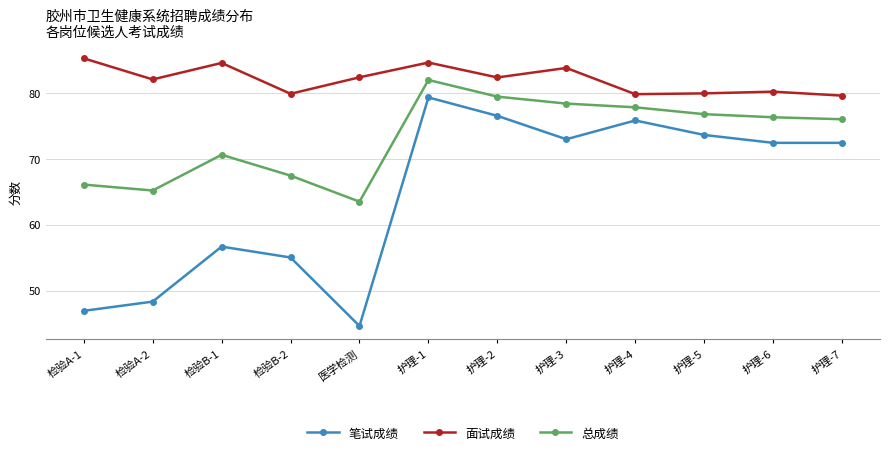

What is the spread (max minus min) of values at 护理-6?

7.8